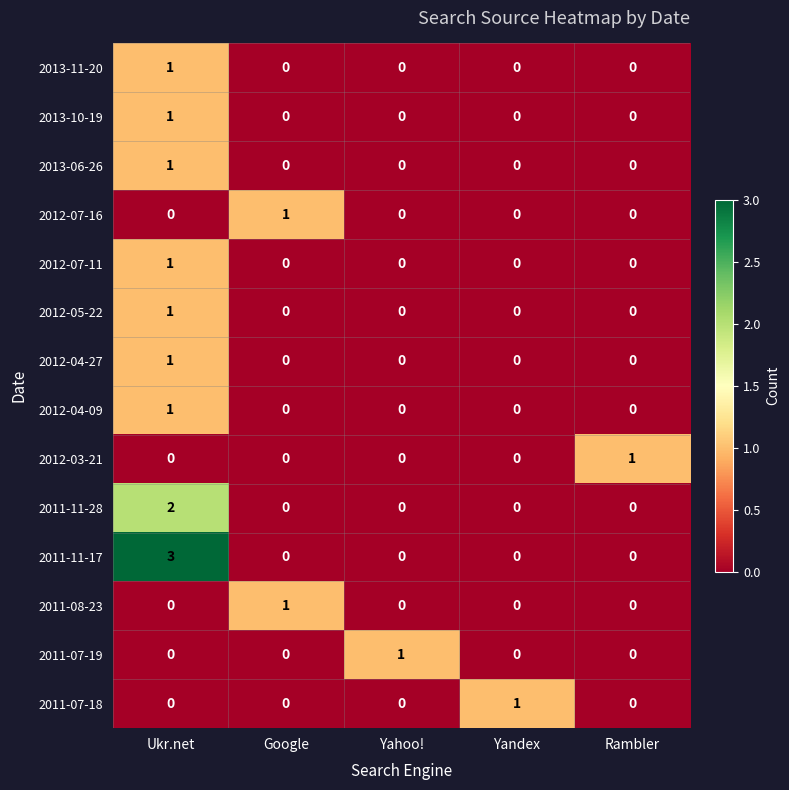

Which label corresponds to the largest value in the chart?

Ukr.net